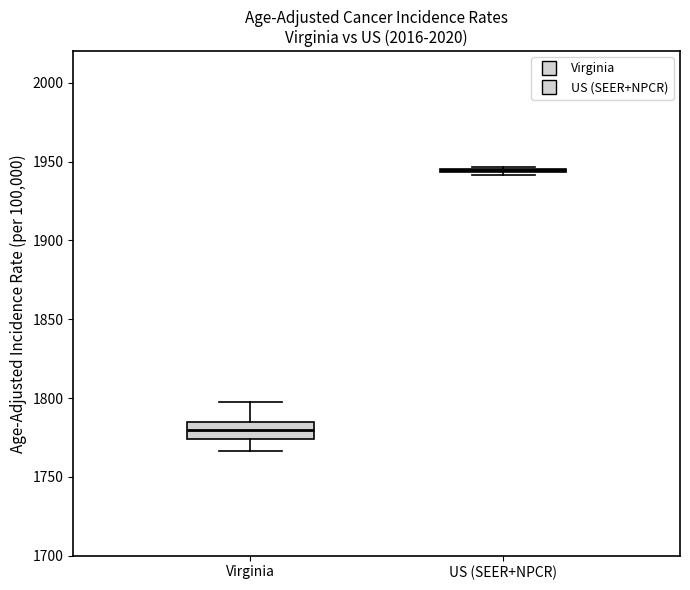

Reading left to right, read every box against the y-axis: the position of its median line, the range the box covers, and the ends of its whiskers. The values are not printed on the chart, so give them approximately, as read against the axis.

Virginia: median 1780, box 1775 to 1785, whiskers 1765 to 1795
US (SEER+NPCR): box collapsed to a line at 1945, whiskers 1940 to 1945